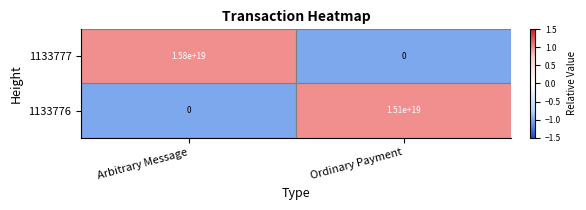

Which series changed the most between Arbitrary Message and Ordinary Payment?

1133777